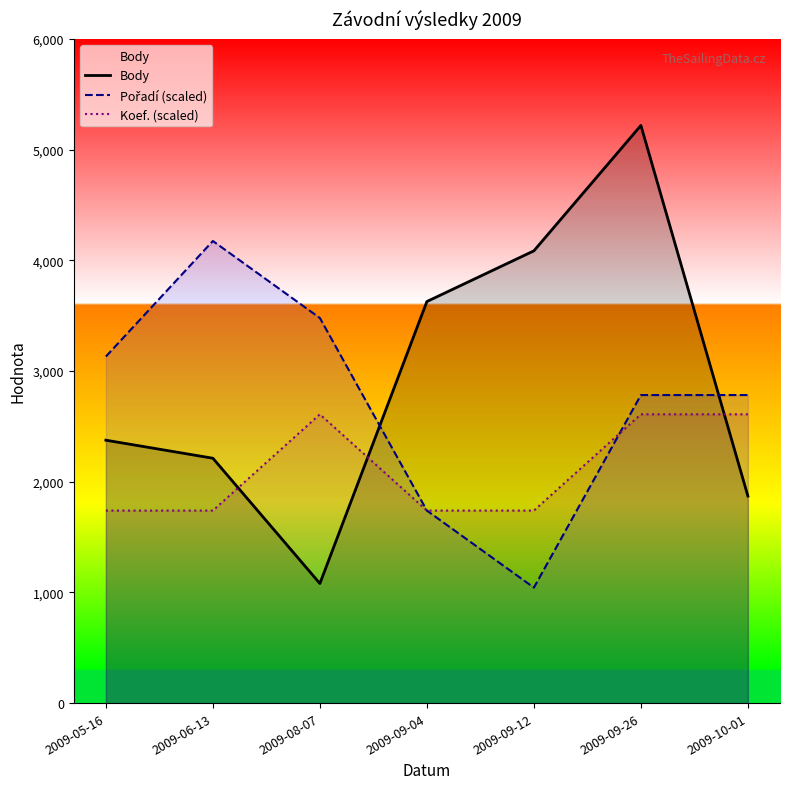

The Koef. (scaled) series shows 2335 at 2009-09-04. True or false?

False